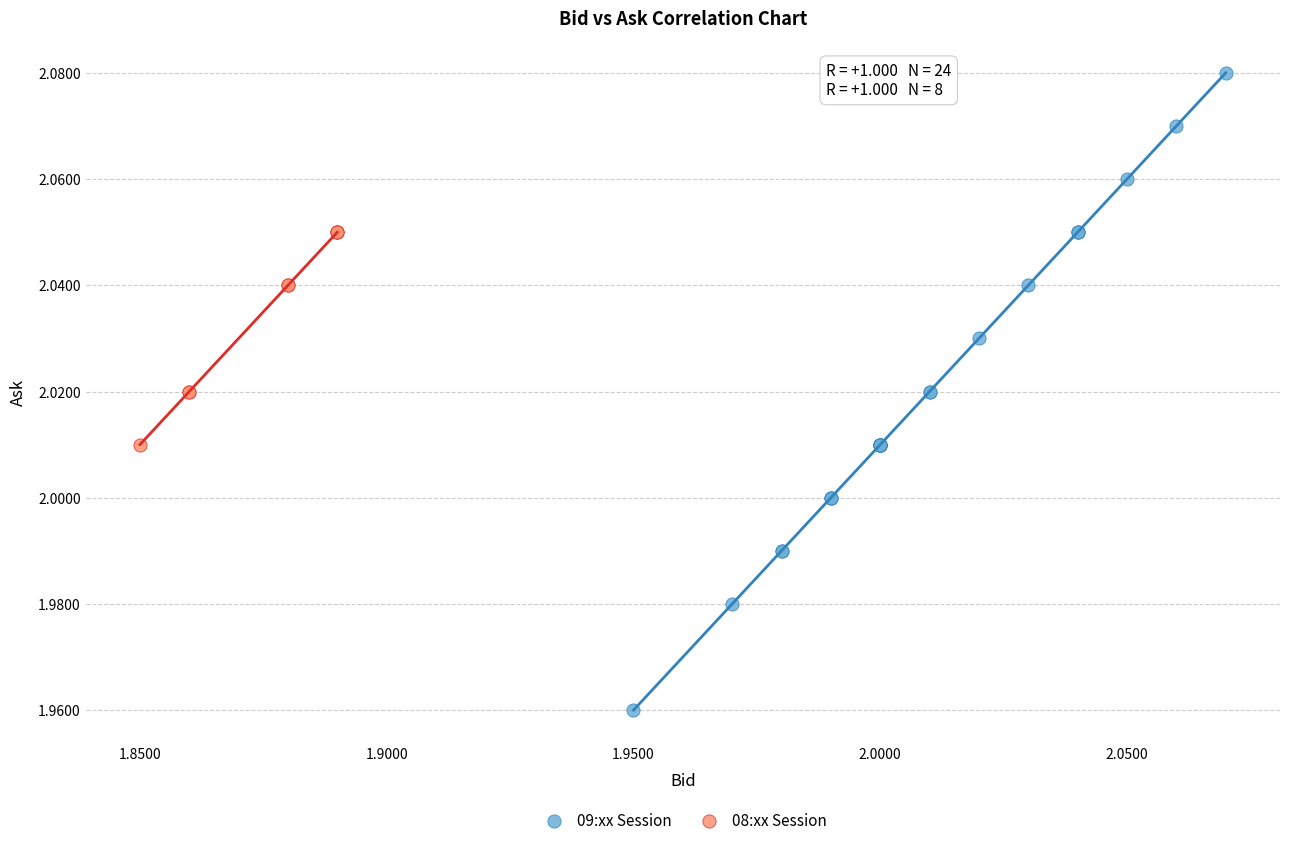

Which series reaches the minimum Y coordinate?

09:xx Session